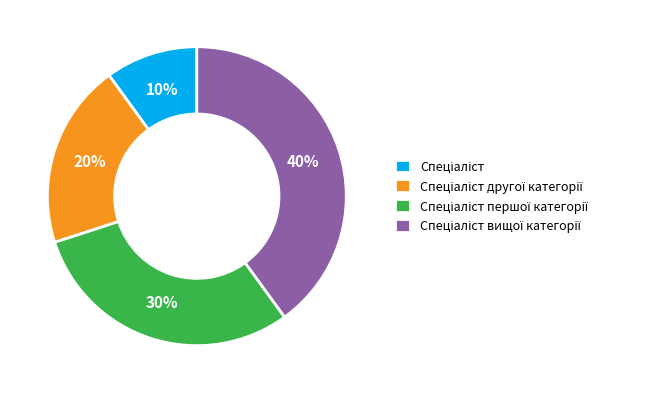

To the nearest percent, what is the difference between the largest and smallest slice percentages?

30%